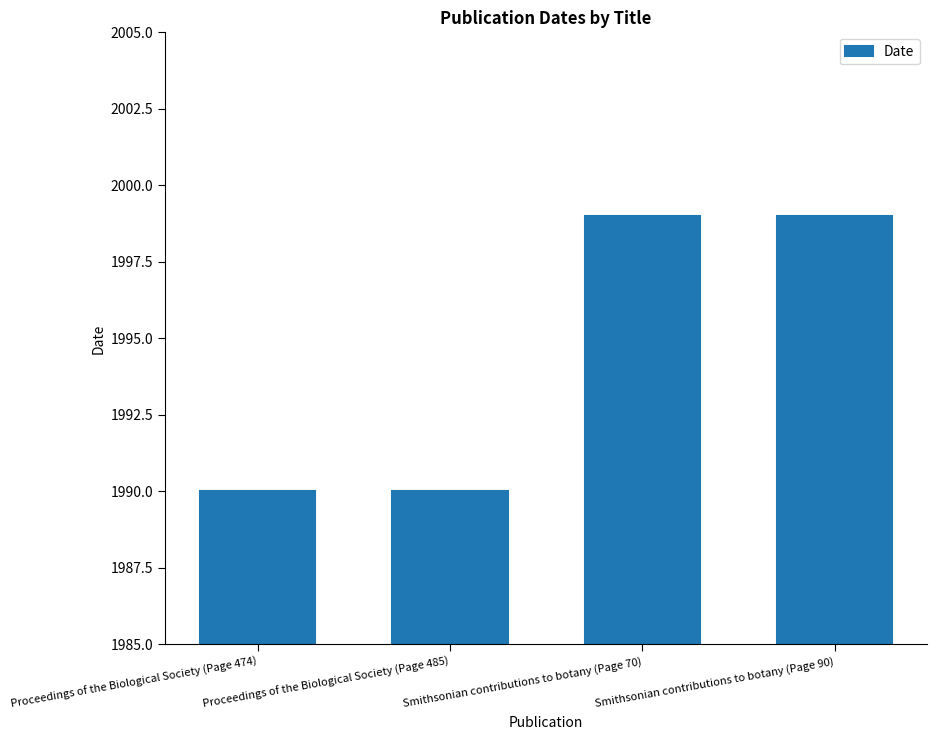

What is the difference between the values at Smithsonian contributions to botany (Page 90) and Proceedings of the Biological Society (Page 474)?

9